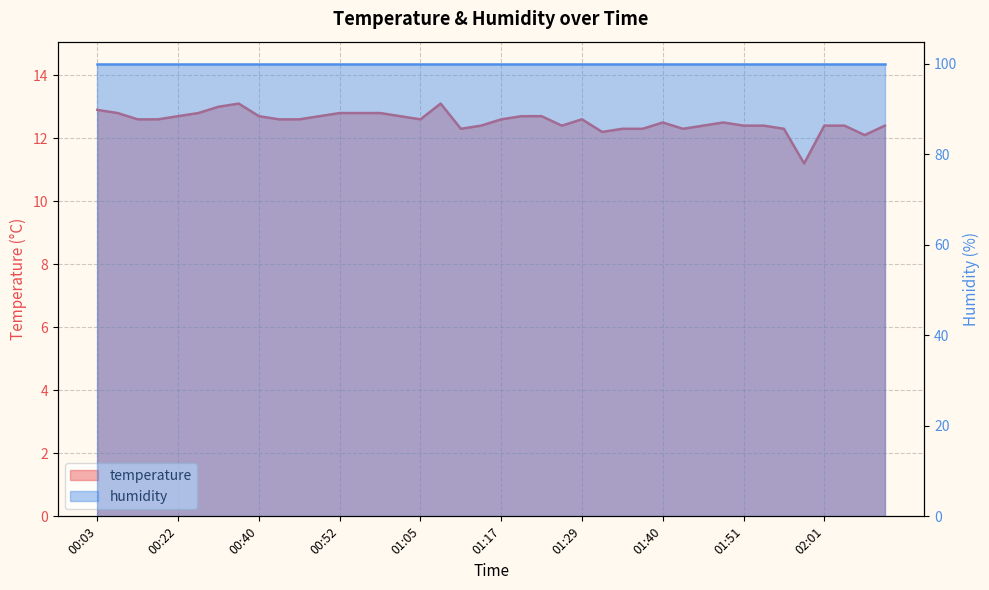

What is the difference between the values at 00:55 and 00:47?

0.2